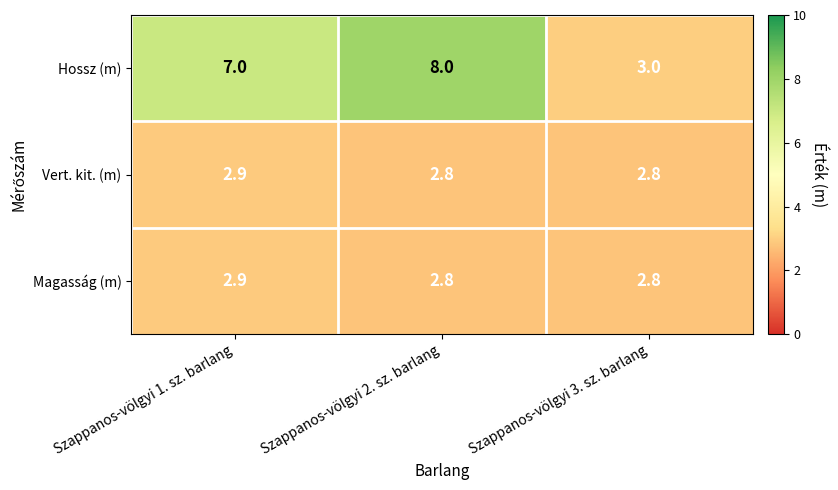

Which series has the largest range (max minus min)?

Hossz (m)